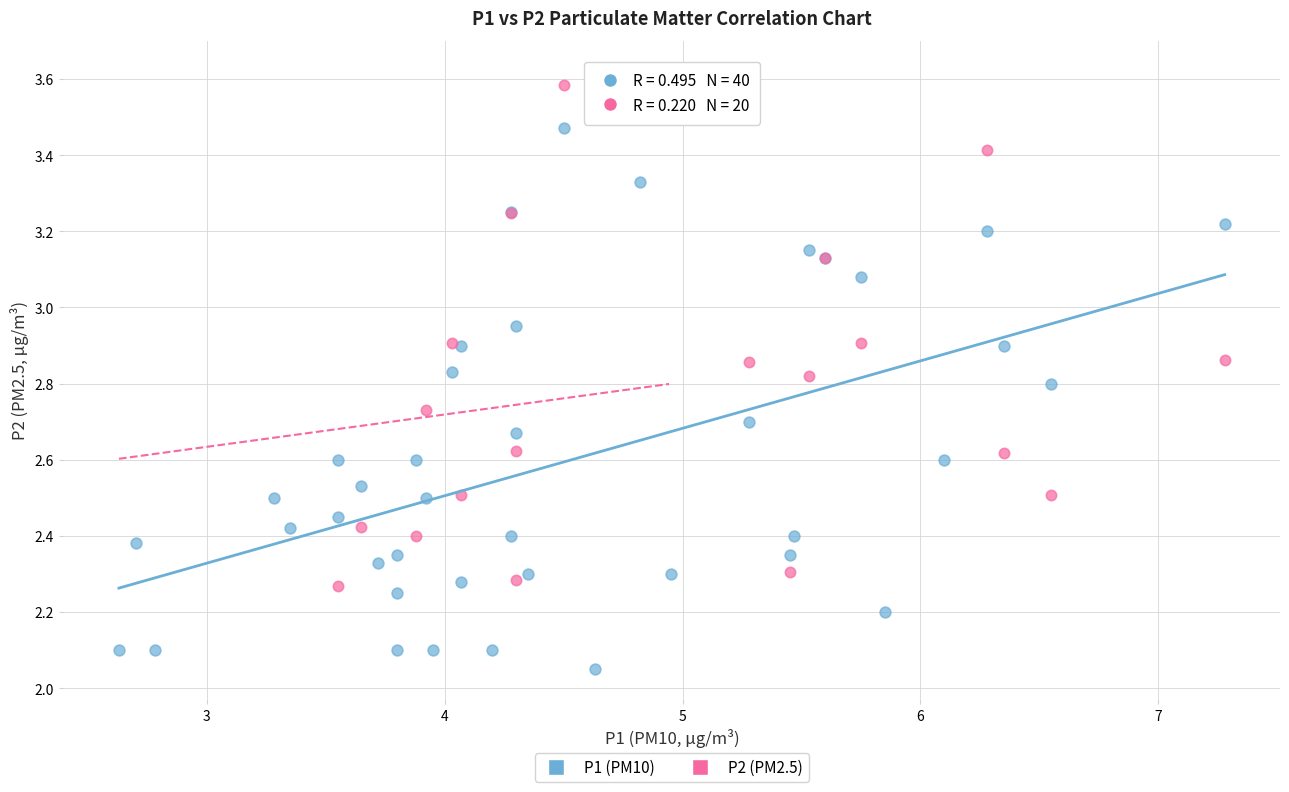

Which series contains the lowest Y value?

P1 (PM10)